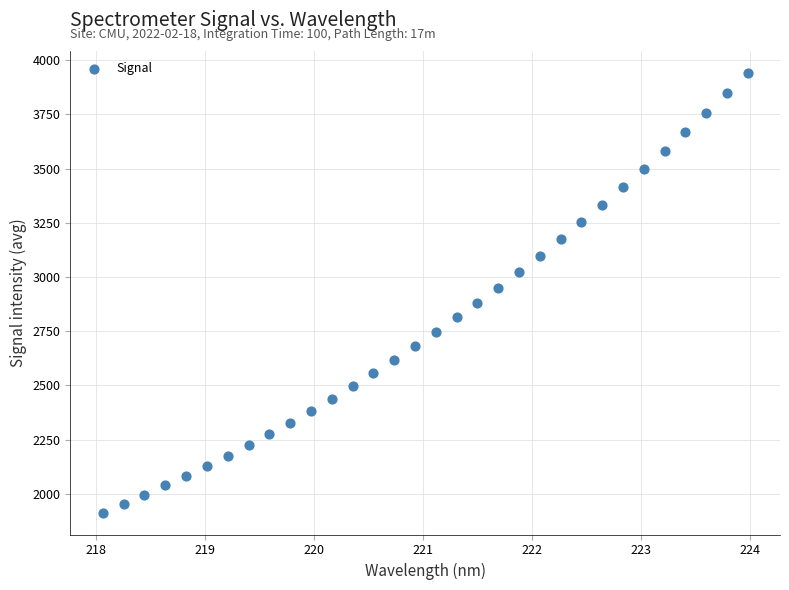

What is the range of Y values (max minus min)?

2027.0